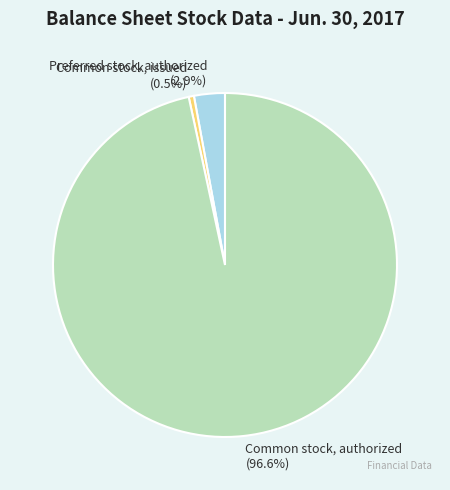

Which category has the smallest portion of the pie?

Common stock, issued